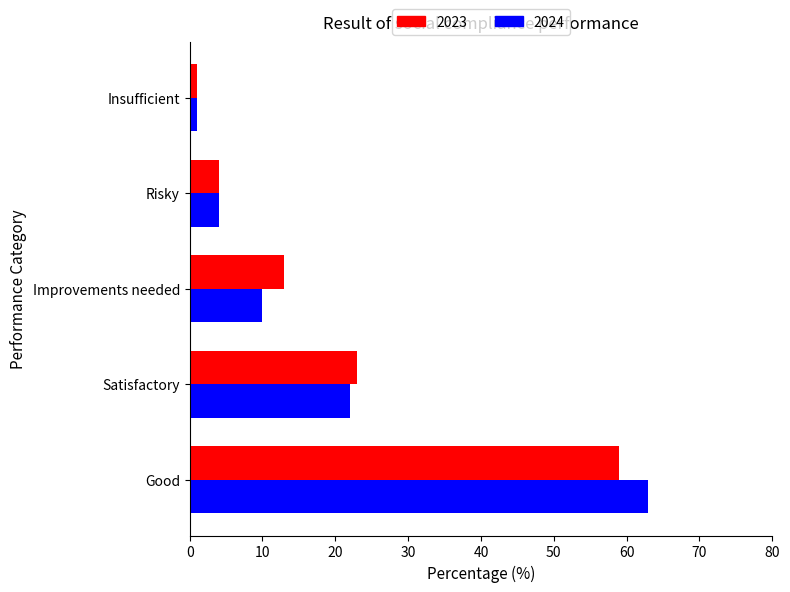

At which label is 2023 closest to 30?

Satisfactory